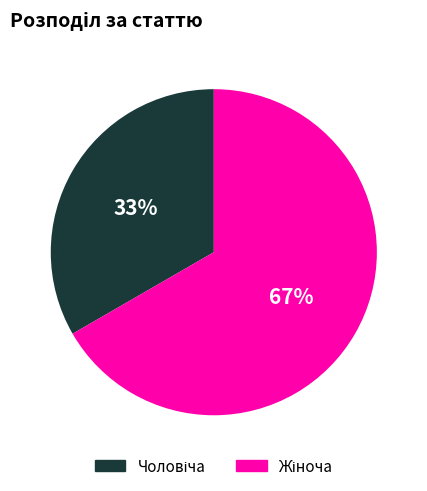

To the nearest percent, what is the average slice percentage?

50%